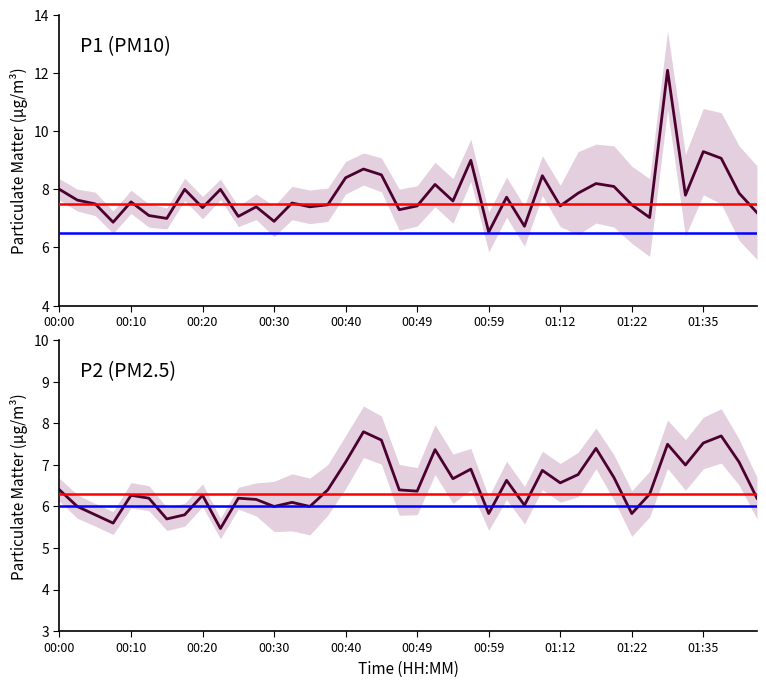

True or false: P2 has a value of 12.7 at 38.

False